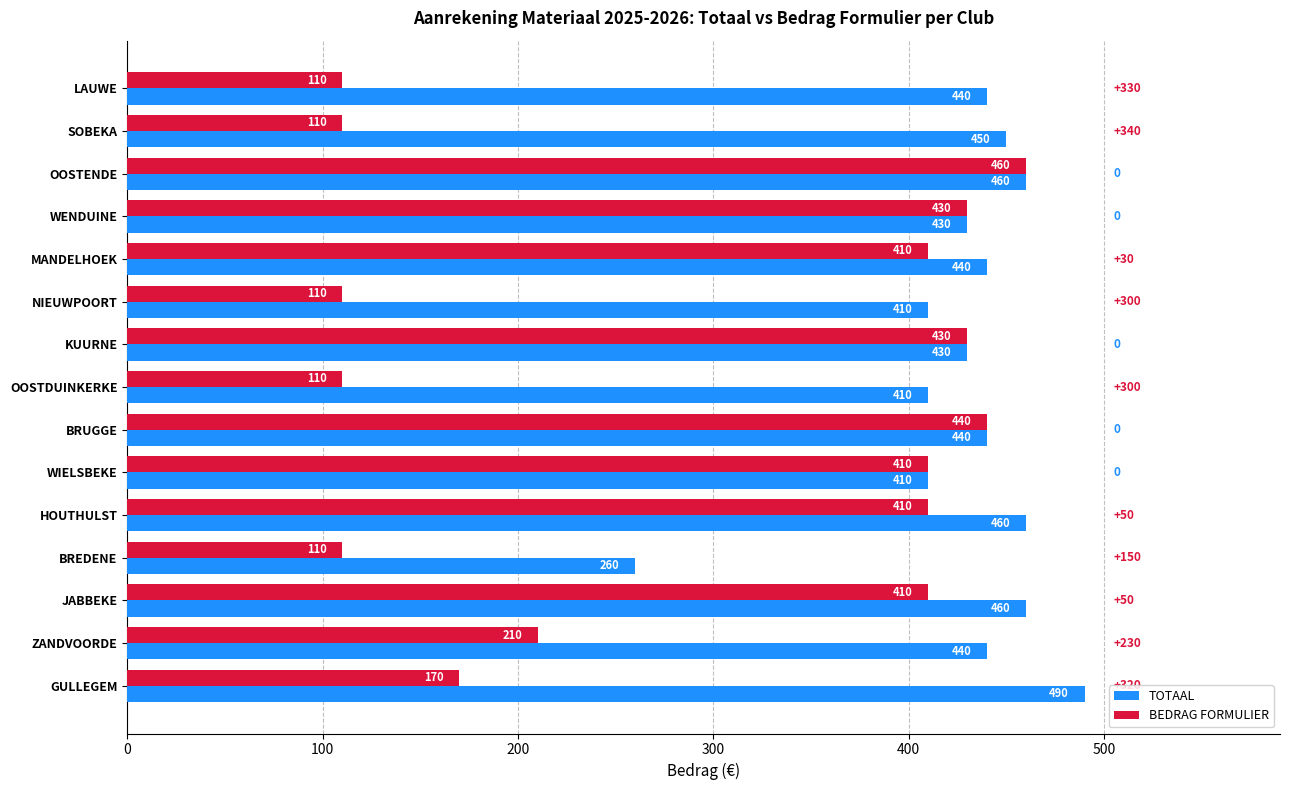

Rank the series by their average value, from highest to lowest.

TOTAAL, BEDRAG FORMULIER